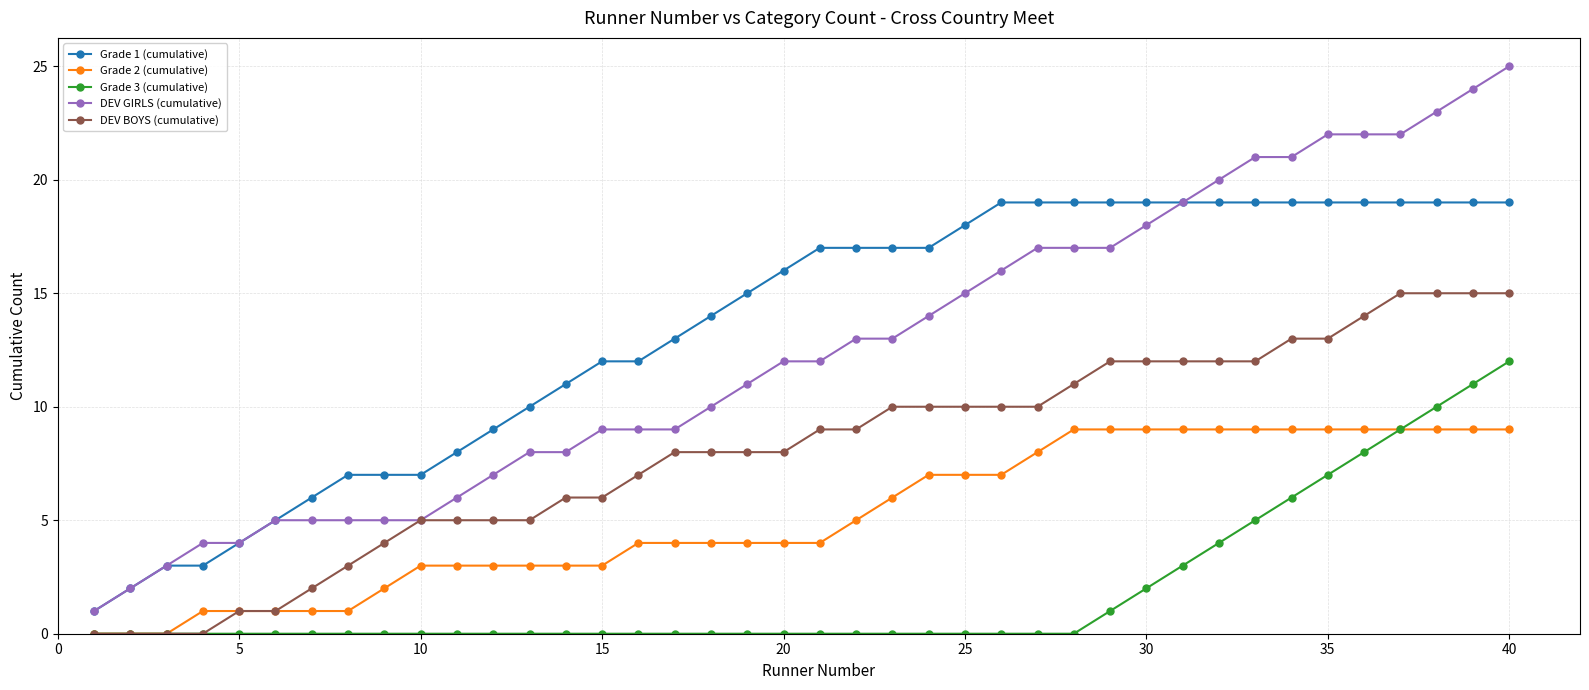

Reading left to right, list all the values displayed in this chart.

Grade 1 (cumulative): 1	2	3	3	4	5	6	7	7	7	8	9	10	11	12	12	13	14	15	16	17	17	17	17	18	19	19	19	19	19	19	19	19	19	19	19	19	19	19	19
Grade 2 (cumulative): 0	0	0	1	1	1	1	1	2	3	3	3	3	3	3	4	4	4	4	4	4	5	6	7	7	7	8	9	9	9	9	9	9	9	9	9	9	9	9	9
Grade 3 (cumulative): 0	0	0	0	0	0	0	0	0	0	0	0	0	0	0	0	0	0	0	0	0	0	0	0	0	0	0	0	1	2	3	4	5	6	7	8	9	10	11	12
DEV GIRLS (cumulative): 1	2	3	4	4	5	5	5	5	5	6	7	8	8	9	9	9	10	11	12	12	13	13	14	15	16	17	17	17	18	19	20	21	21	22	22	22	23	24	25
DEV BOYS (cumulative): 0	0	0	0	1	1	2	3	4	5	5	5	5	6	6	7	8	8	8	8	9	9	10	10	10	10	10	11	12	12	12	12	12	13	13	14	15	15	15	15